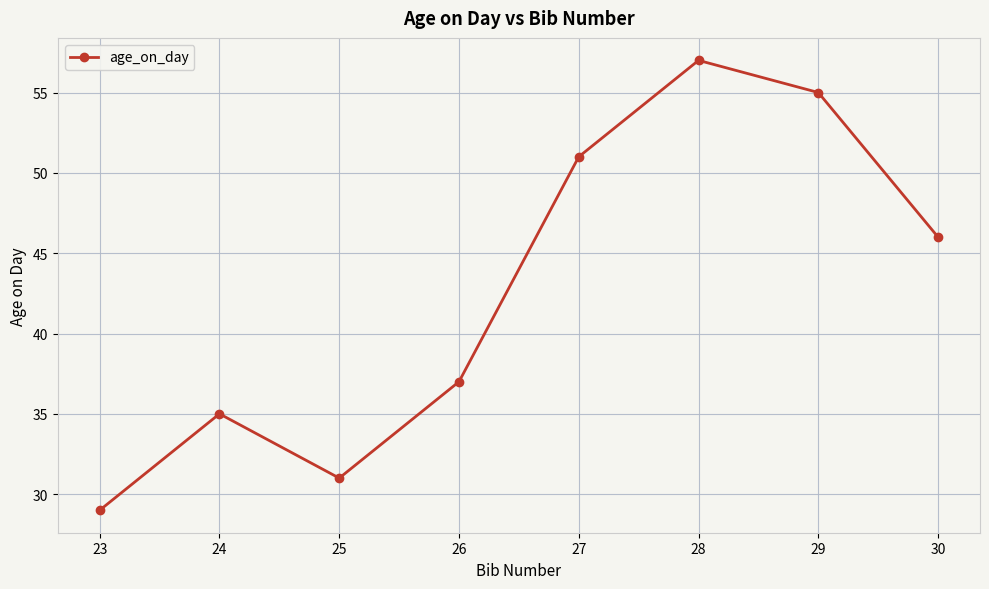

What is the value of the 1st point from the left?

29